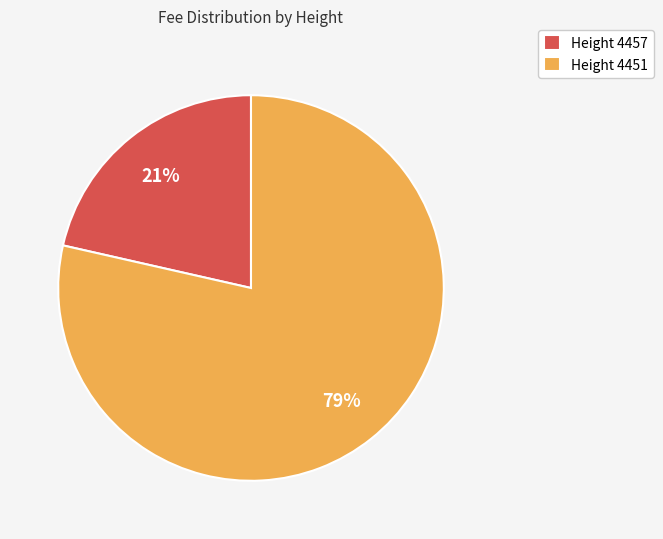

Does Height 4451 account for over 50% of the chart?

Yes